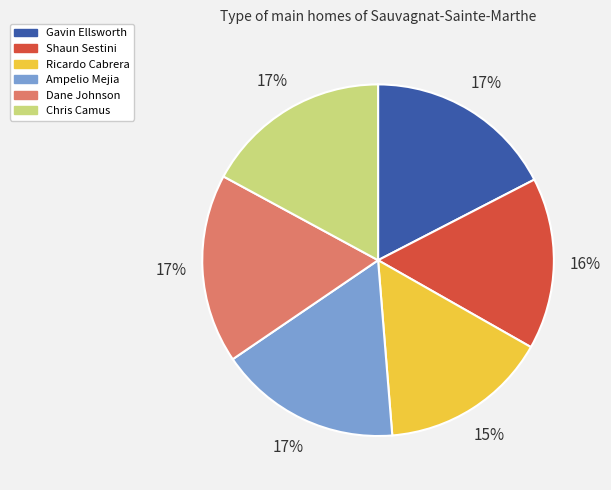

True or false: Gavin Ellsworth accounts for 24% of the total.

False